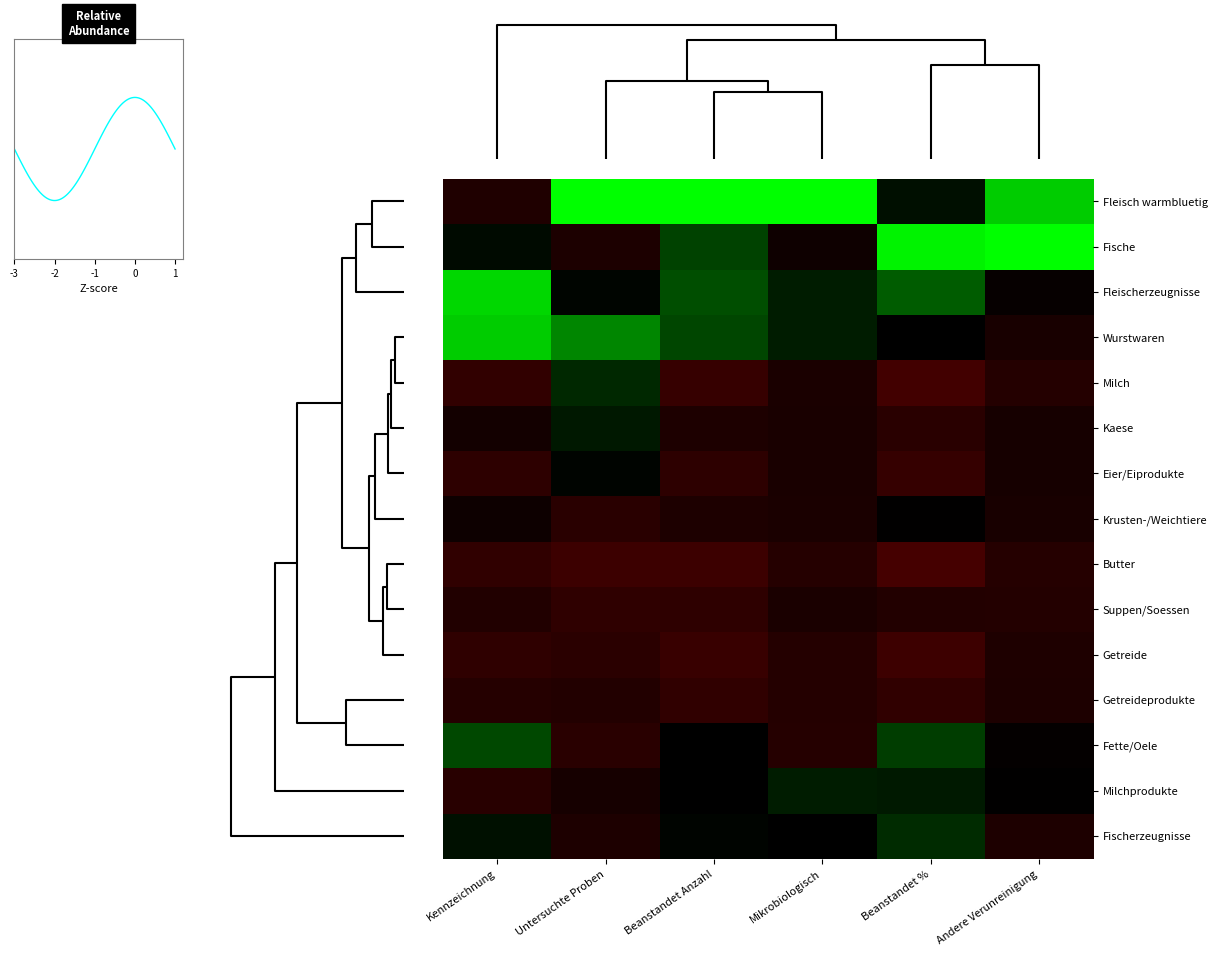

Reading left to right, extract all data points from this chart.

Fleisch warmbluetig: Kennzeichnung=-0.5	Untersuchte Proben=2.8	Beanstandet Anzahl=2.5	Mikrobiologisch=3.5	Beanstandet %=0.2	Andere Verunreinigung=2.1
Fische: Kennzeichnung=0.2	Untersuchte Proben=-0.5	Beanstandet Anzahl=1.1	Mikrobiologisch=-0.3	Beanstandet %=2.4	Andere Verunreinigung=2.8
Fleischerzeugnisse: Kennzeichnung=2.2	Untersuchte Proben=0.1	Beanstandet Anzahl=1.3	Mikrobiologisch=0.5	Beanstandet %=1.4	Andere Verunreinigung=-0.1
Wurstwaren: Kennzeichnung=2.1	Untersuchte Proben=1.7	Beanstandet Anzahl=1.1	Mikrobiologisch=0.5	Beanstandet %=0.0	Andere Verunreinigung=-0.4
Milch: Kennzeichnung=-0.8	Untersuchte Proben=0.7	Beanstandet Anzahl=-0.9	Mikrobiologisch=-0.4	Beanstandet %=-1.1	Andere Verunreinigung=-0.6
Kaese: Kennzeichnung=-0.3	Untersuchte Proben=0.4	Beanstandet Anzahl=-0.5	Mikrobiologisch=-0.4	Beanstandet %=-0.7	Andere Verunreinigung=-0.4
Eier/Eiprodukte: Kennzeichnung=-0.7	Untersuchte Proben=0.1	Beanstandet Anzahl=-0.7	Mikrobiologisch=-0.4	Beanstandet %=-0.9	Andere Verunreinigung=-0.4
Krusten-/Weichtiere: Kennzeichnung=-0.2	Untersuchte Proben=-0.7	Beanstandet Anzahl=-0.5	Mikrobiologisch=-0.4	Beanstandet %=-0.0	Andere Verunreinigung=-0.4
Butter: Kennzeichnung=-0.8	Untersuchte Proben=-1.0	Beanstandet Anzahl=-1.0	Mikrobiologisch=-0.6	Beanstandet %=-1.1	Andere Verunreinigung=-0.6
Suppen/Soessen: Kennzeichnung=-0.5	Untersuchte Proben=-0.8	Beanstandet Anzahl=-0.8	Mikrobiologisch=-0.4	Beanstandet %=-0.6	Andere Verunreinigung=-0.6
Getreide: Kennzeichnung=-0.8	Untersuchte Proben=-0.7	Beanstandet Anzahl=-0.9	Mikrobiologisch=-0.6	Beanstandet %=-1.0	Andere Verunreinigung=-0.5
Getreideprodukte: Kennzeichnung=-0.6	Untersuchte Proben=-0.6	Beanstandet Anzahl=-0.8	Mikrobiologisch=-0.6	Beanstandet %=-0.8	Andere Verunreinigung=-0.5
Fette/Oele: Kennzeichnung=1.2	Untersuchte Proben=-0.7	Beanstandet Anzahl=-0.0	Mikrobiologisch=-0.6	Beanstandet %=1.0	Andere Verunreinigung=-0.1
Milchprodukte: Kennzeichnung=-0.7	Untersuchte Proben=-0.4	Beanstandet Anzahl=0.0	Mikrobiologisch=0.5	Beanstandet %=0.4	Andere Verunreinigung=-0.0
Fischerzeugnisse: Kennzeichnung=0.3	Untersuchte Proben=-0.5	Beanstandet Anzahl=0.1	Mikrobiologisch=-0.0	Beanstandet %=0.7	Andere Verunreinigung=-0.5